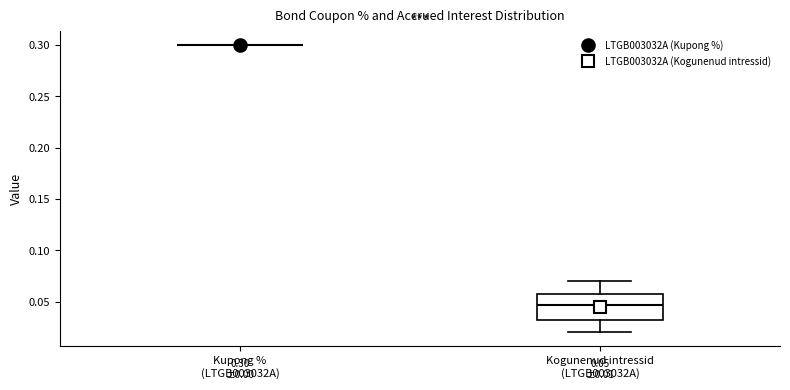

Which box is the tallest, from its lower edge to its upper edge?

Kogunenud intressid (LTGB003032A)